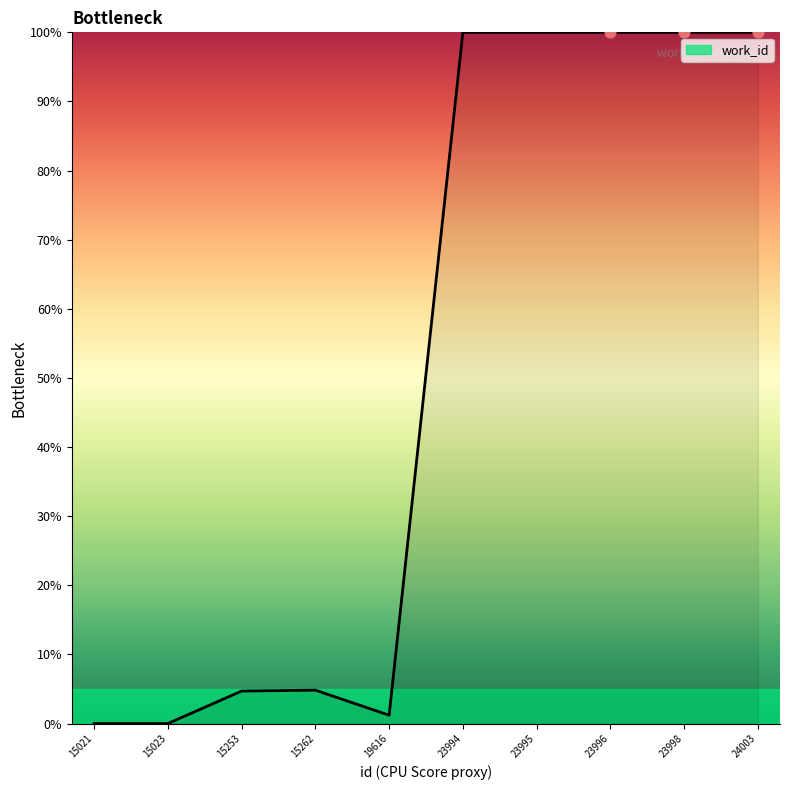

What is the ratio of the value at 23998 to the value at 24003?

1.0